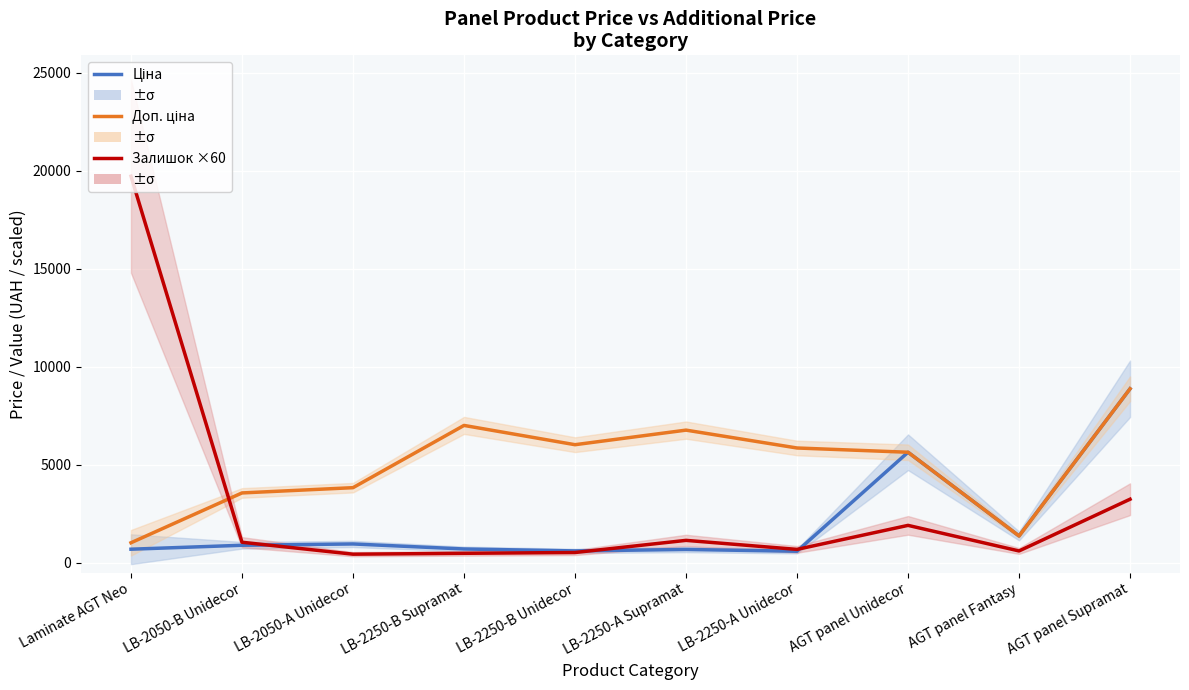

How many interior local peaks does the Залишок ×60 series have?

2